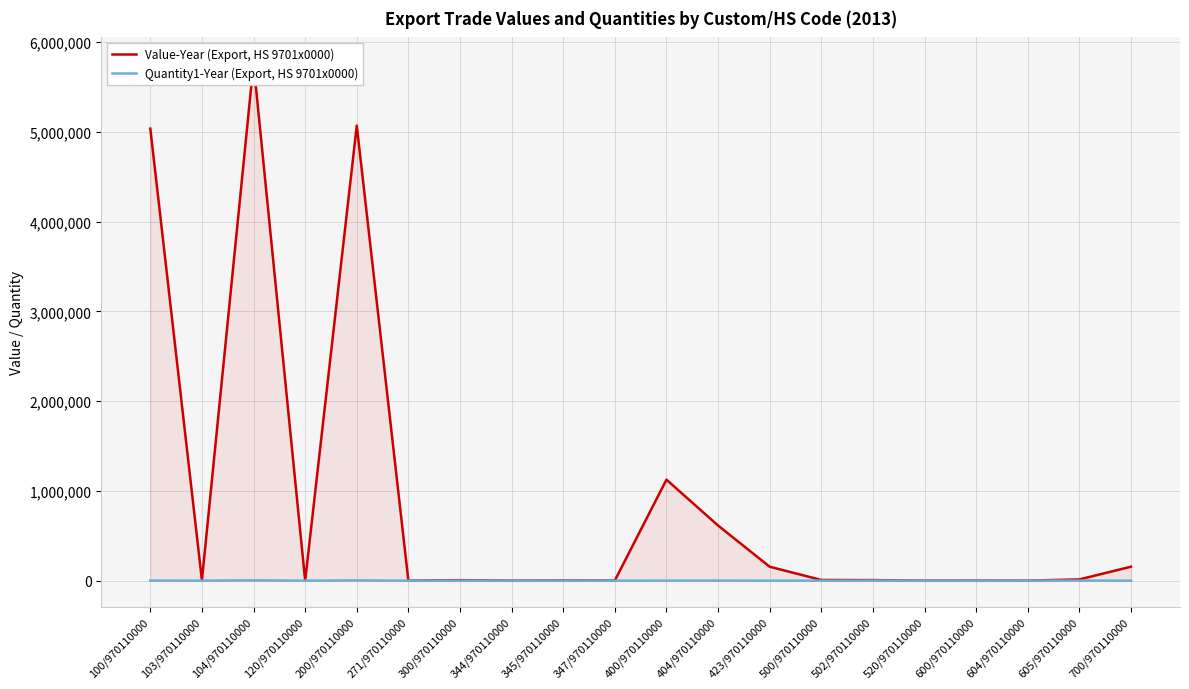

Which label corresponds to the smallest value in the chart?

345/970110000